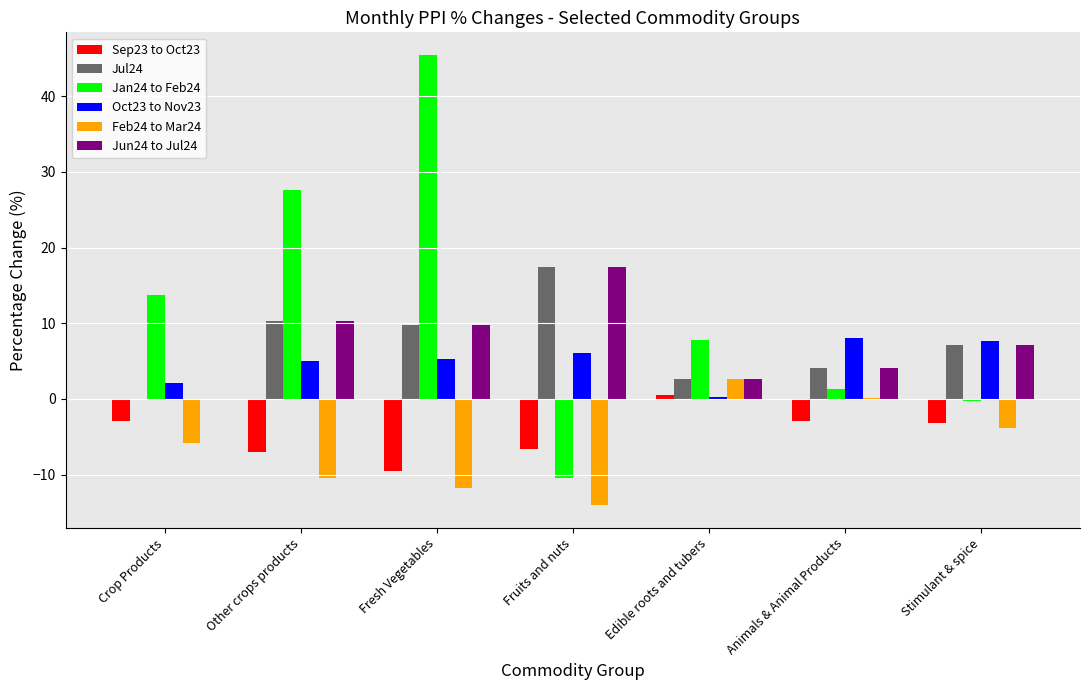

What is the maximum value for Oct23 to Nov23?

8.0